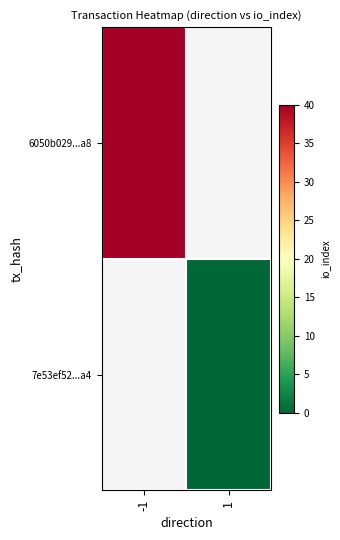

How many distinct data groups are displayed?

2